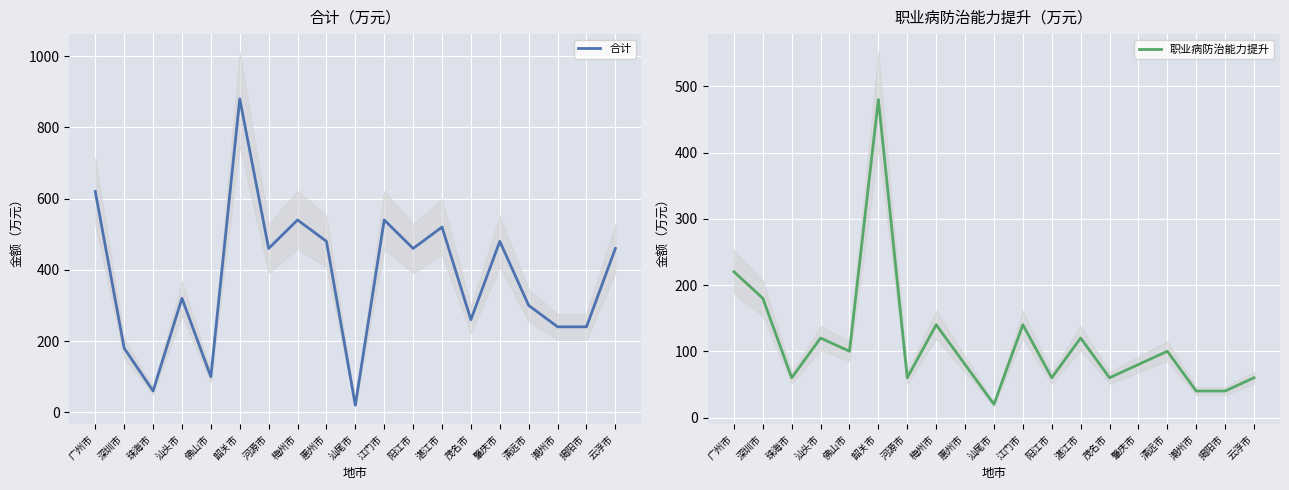

At which label does 职业病防治能力提升 reach its minimum?

汕尾市